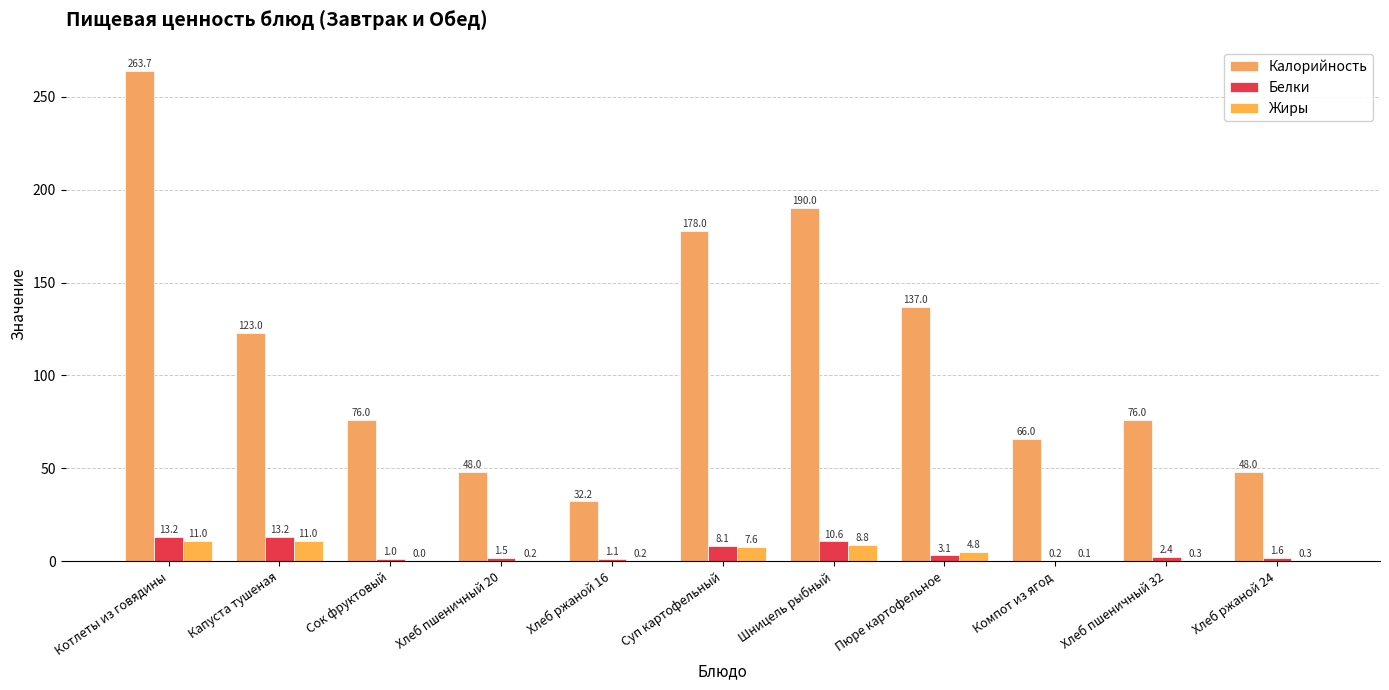

The Жиры series shows 6.6 at Капуста тушеная. True or false?

False